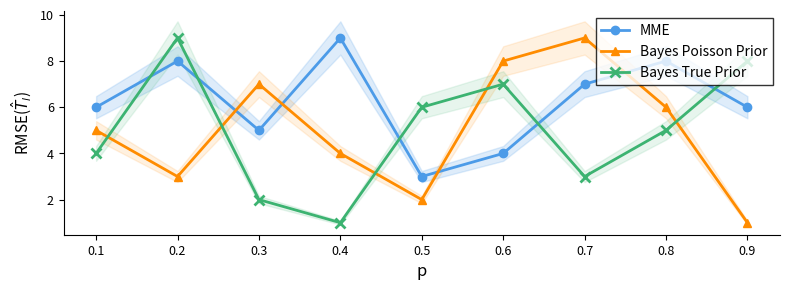

Which has a higher value, 0.3 or 0.9?

0.9